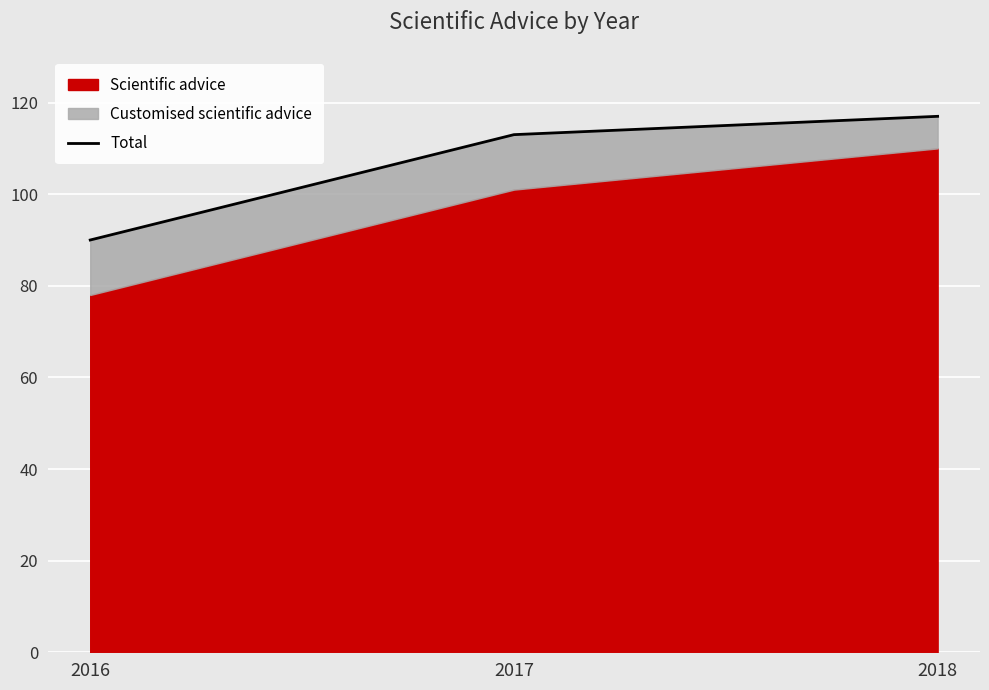

Rank the categories by value from lowest to highest.

2016, 2017, 2018